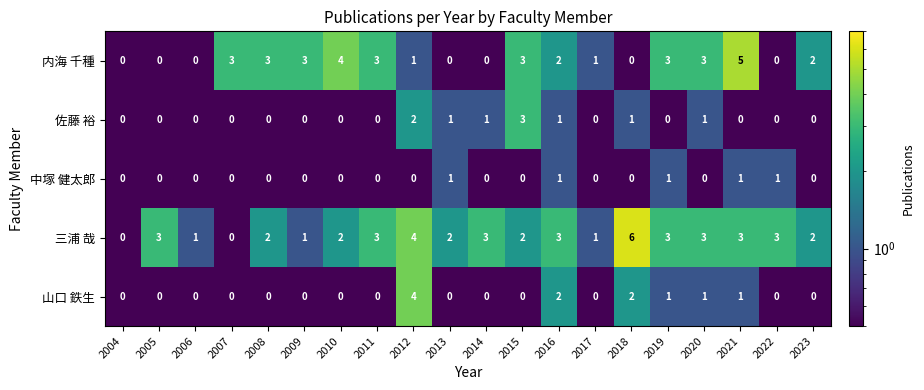

What is the total value across all series at 2015?

8